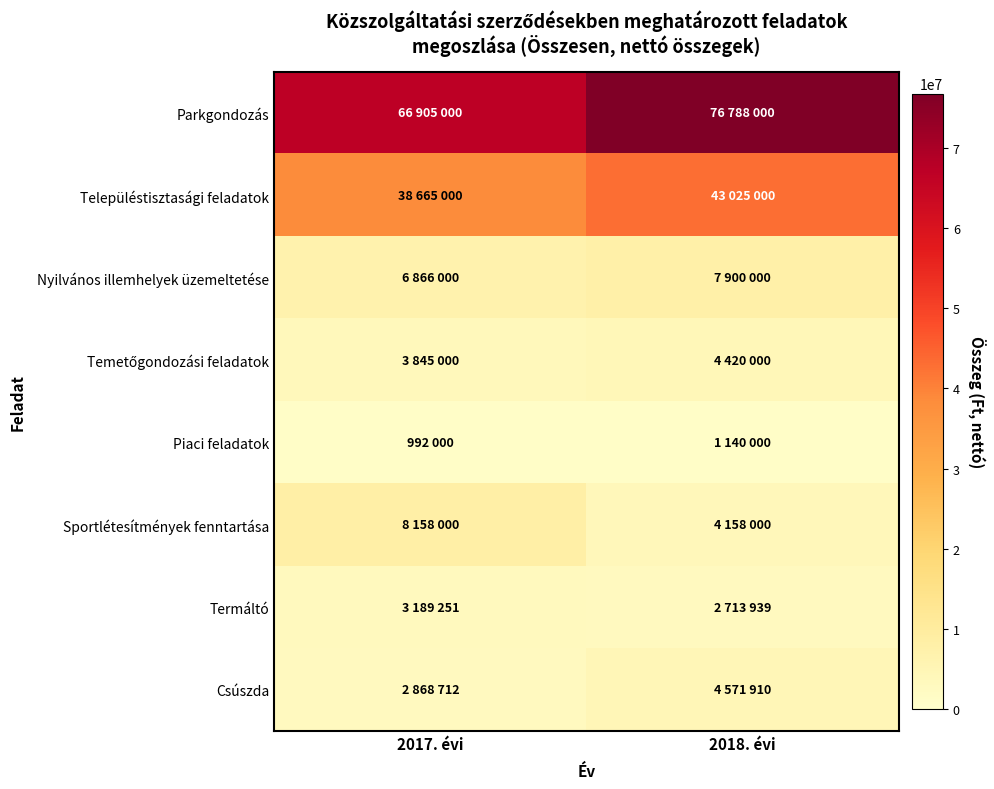

Which category has the lowest value across all series?

2017. évi